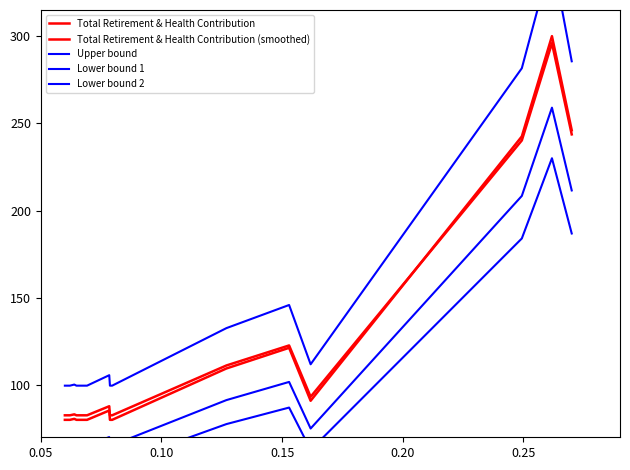

What is the difference between the second highest and second lowest values in the Lower bound 2 series?

132.8